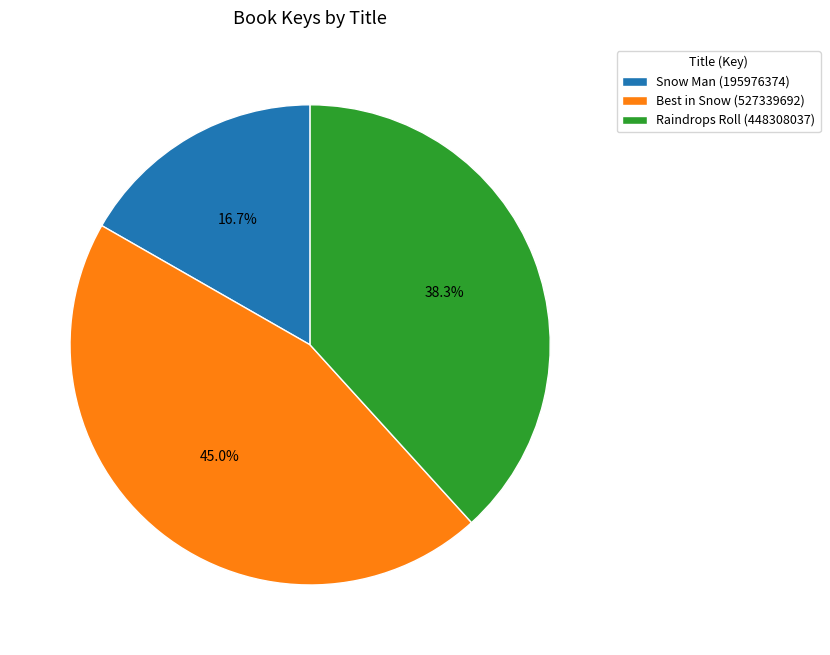

What portion of the pie excludes Raindrops Roll (448308037)?

61.7%